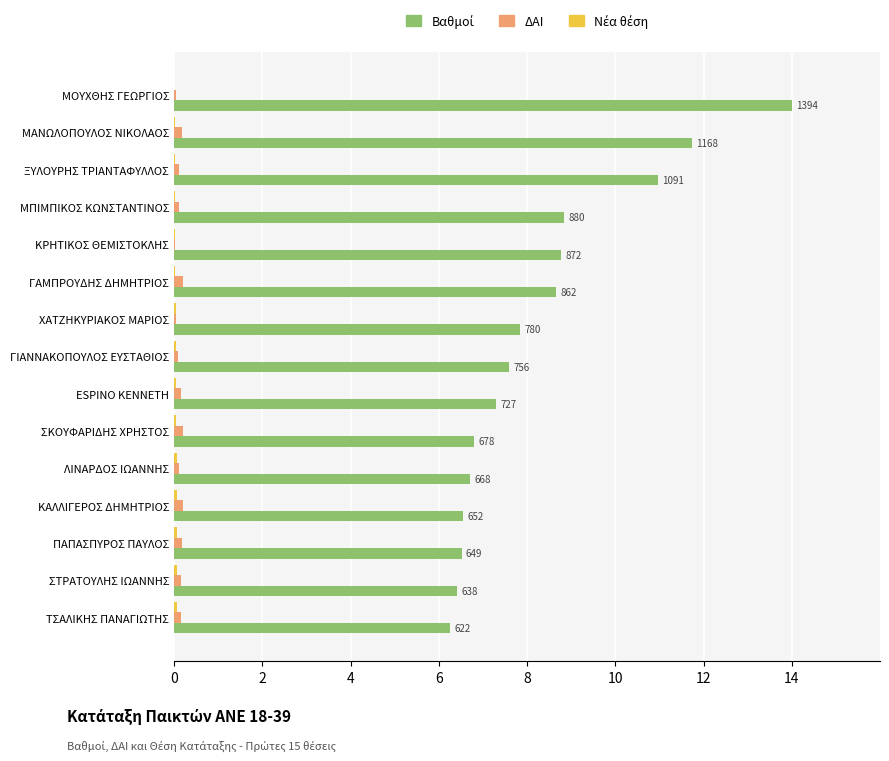

What is the maximum value shown in the chart?

14.0